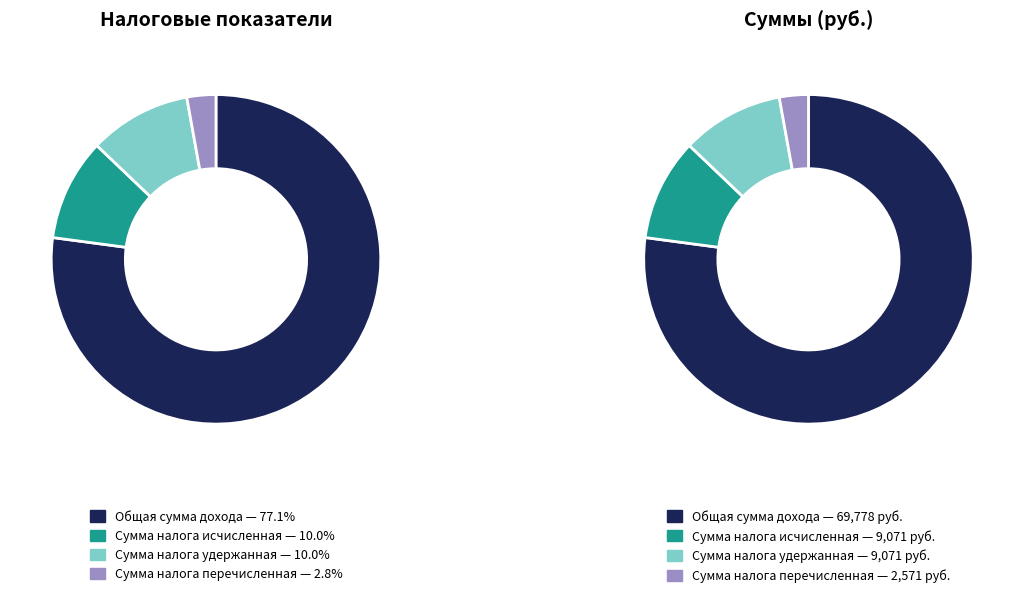

What is the change in value from Общая сумма дохода to Сумма налога перечисленная?

-67207